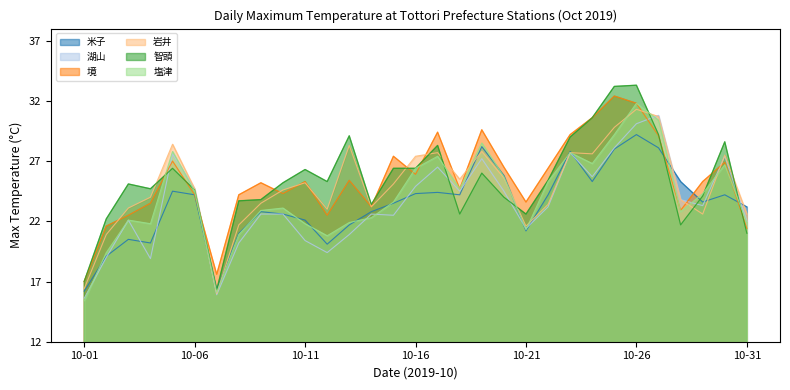

Where do 境 and 岩井 first cross each other?

10-02 and 10-03